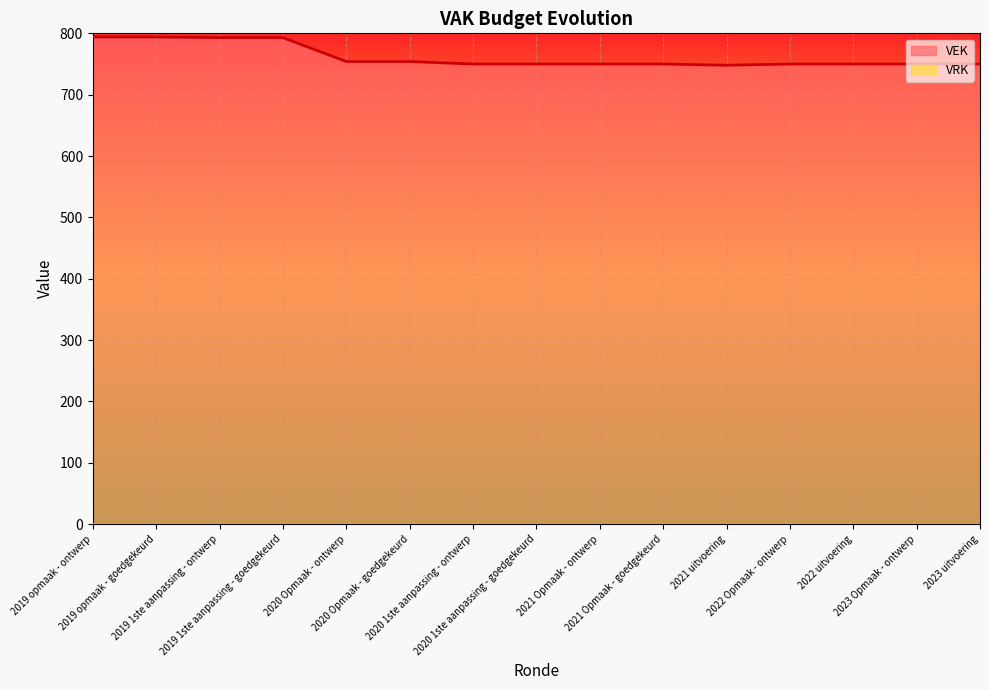

Where is the first local minimum?

2021 uitvoering